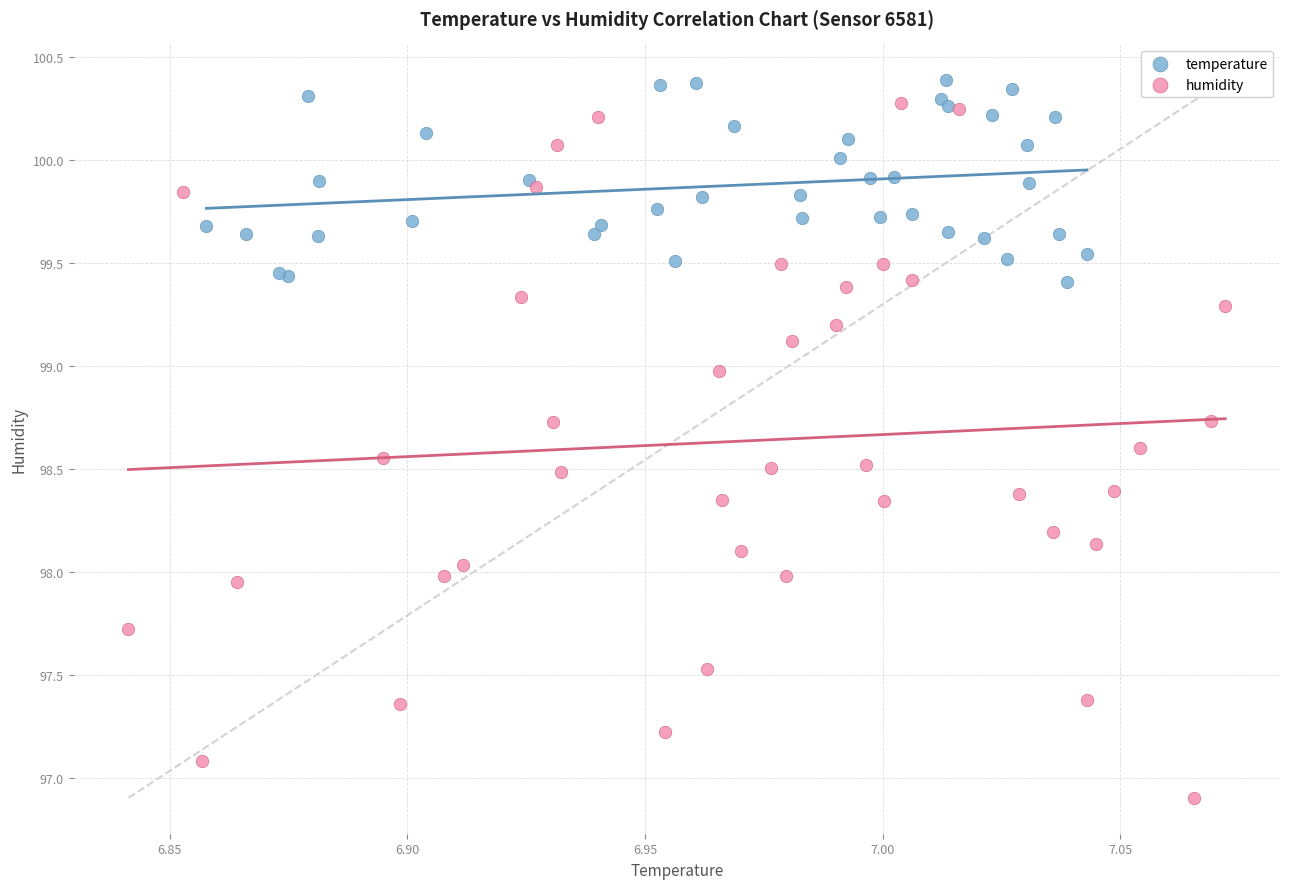

Which series reaches the minimum Y coordinate?

humidity